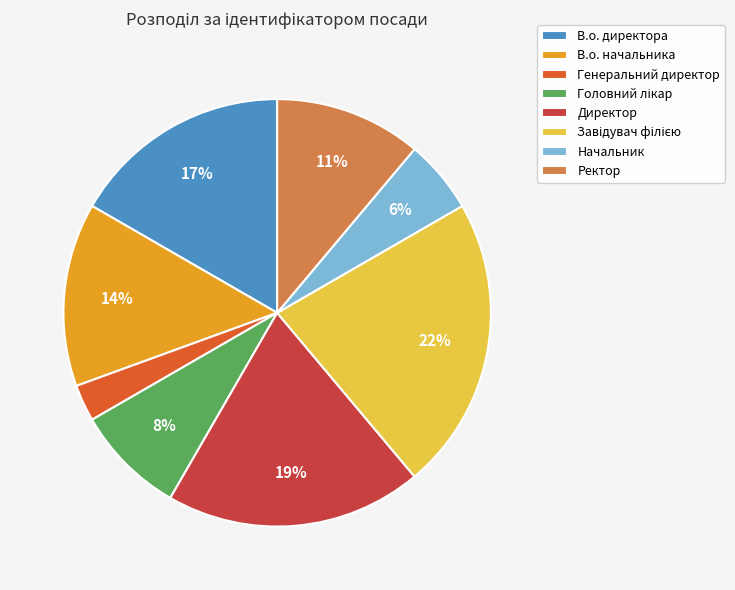

Is there any slice that represents more than half of the pie?

No